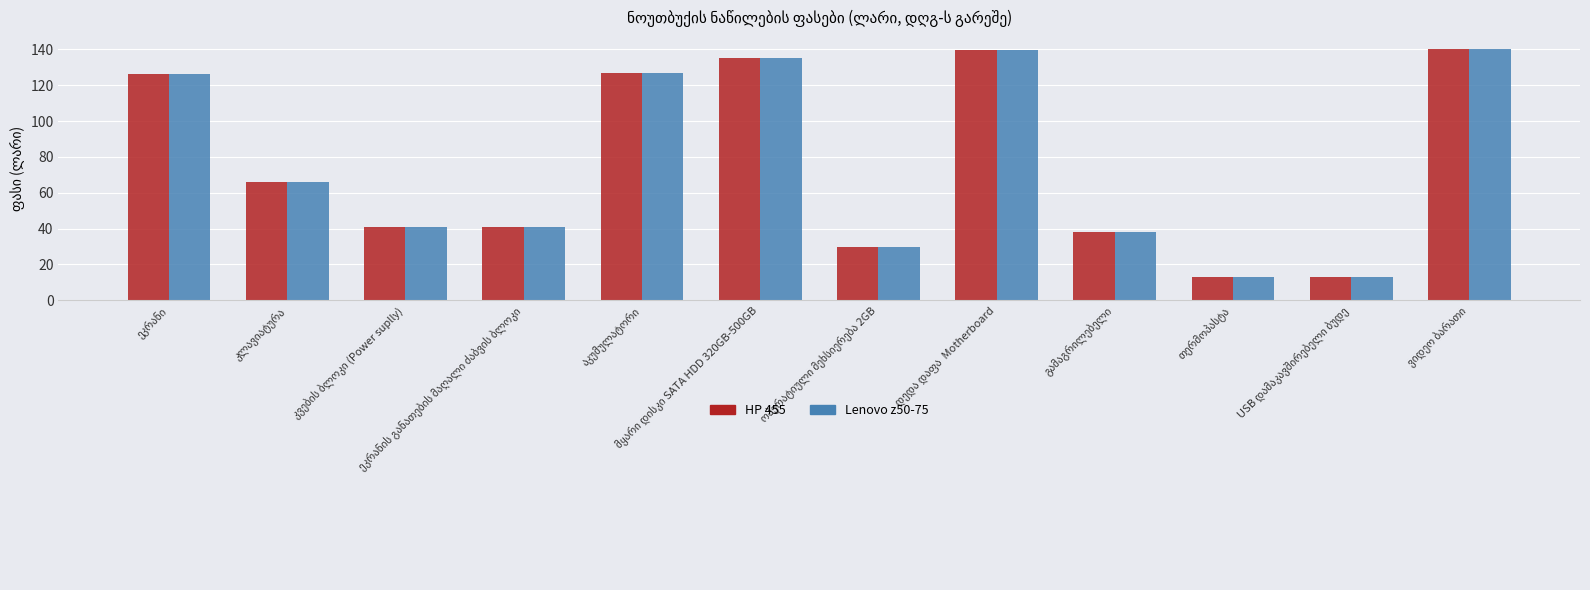

What is the smallest value displayed?

12.7